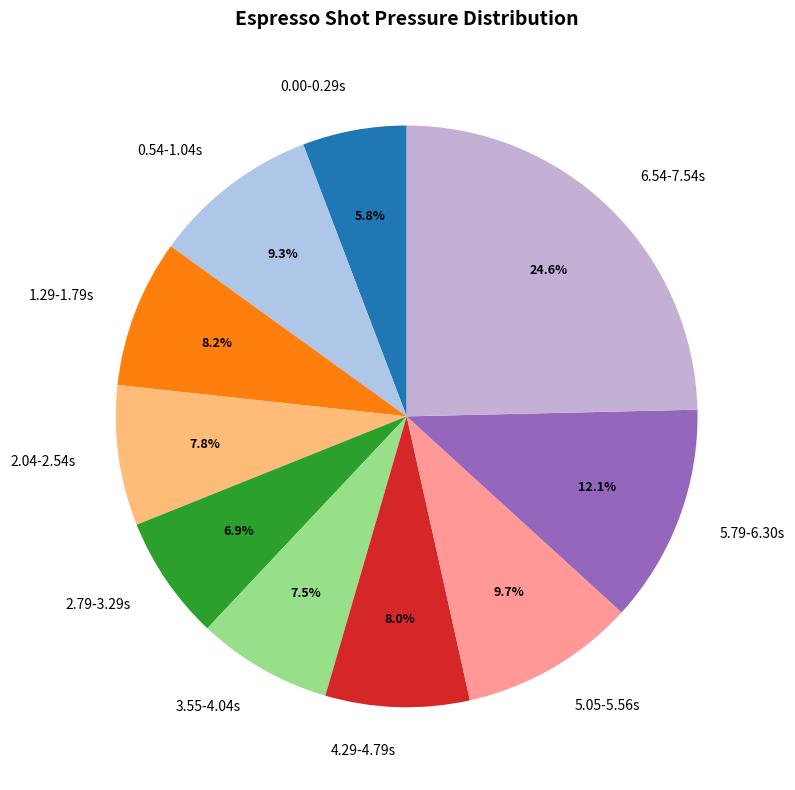

How much of the chart is everything except 1.29-1.79s?

91.8%